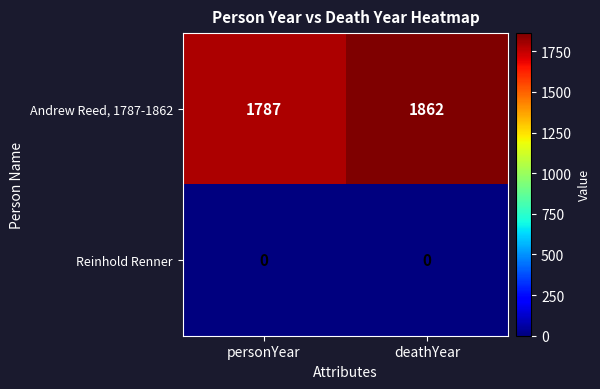

What is the sum of the Andrew Reed, 1787-1862 values at deathYear and personYear?

3649